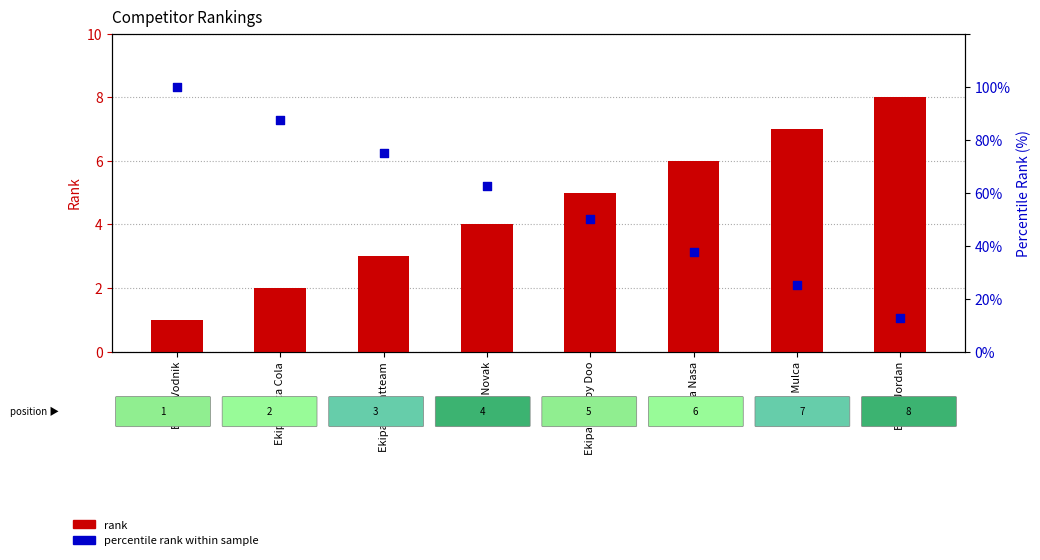

At how many categories does at least one series exceed 14?

7